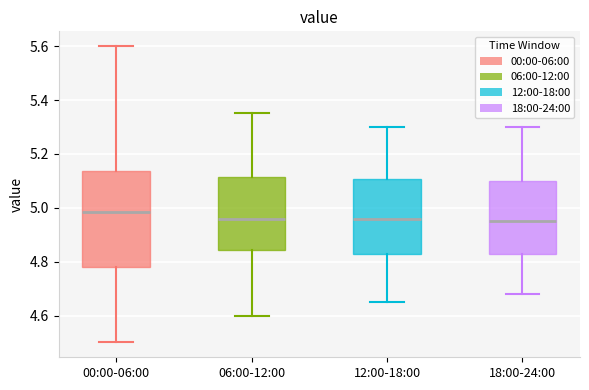

Reading left to right, transcribe this box plot: for each box, give where its median line is, the range the box spans, and where its two whiskers end, as read against the y-axis. The values are not printed on the chart, so give them approximately, as read against the axis.

00:00-06:00: median 4.98, box 4.78 to 5.14, whiskers 4.50 to 5.60
06:00-12:00: median 4.96, box 4.84 to 5.12, whiskers 4.60 to 5.36
12:00-18:00: median 4.96, box 4.82 to 5.10, whiskers 4.66 to 5.30
18:00-24:00: median 4.96, box 4.82 to 5.10, whiskers 4.68 to 5.30